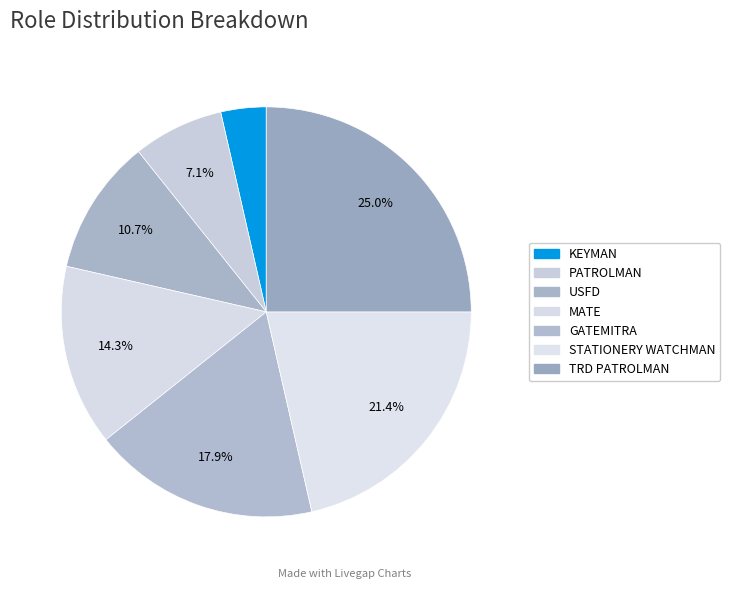

How many slices are in this pie chart?

7